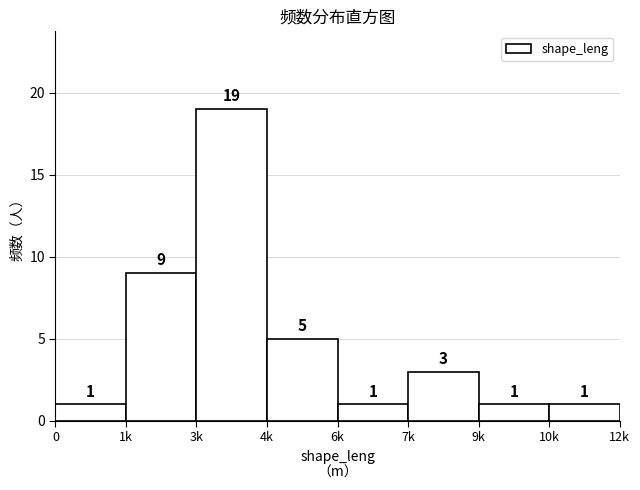

Reading left to right, extract all data points from this chart.

1	9	19	5	1	3	1	1